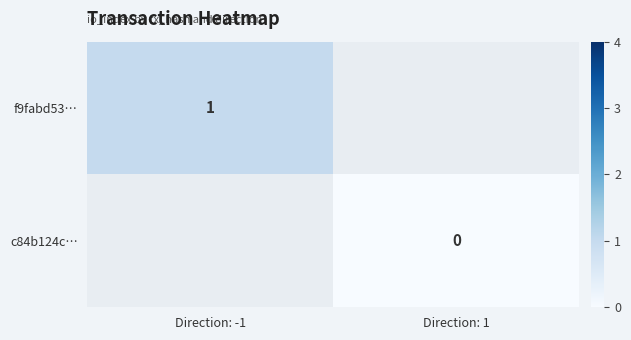

What is the greatest value displayed?

1.0